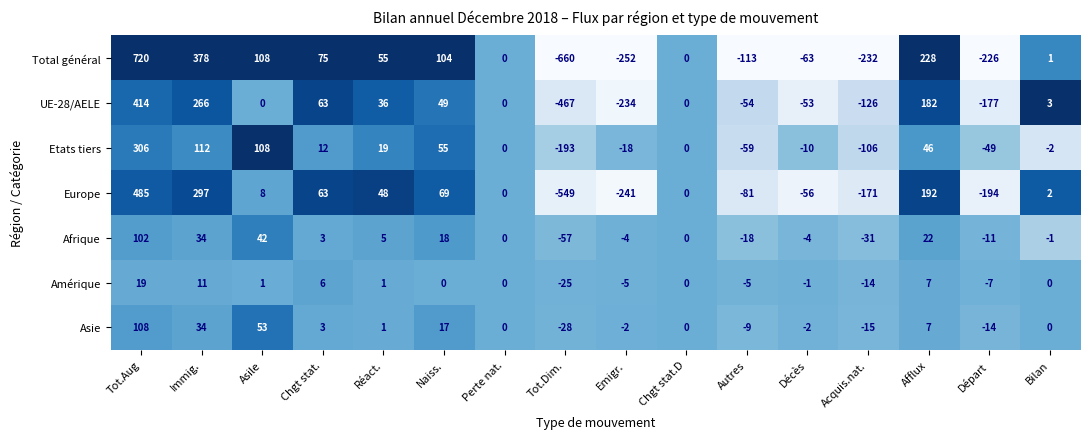

Which category has the lowest value in the UE-28/AELE series?

Tot.Dim.